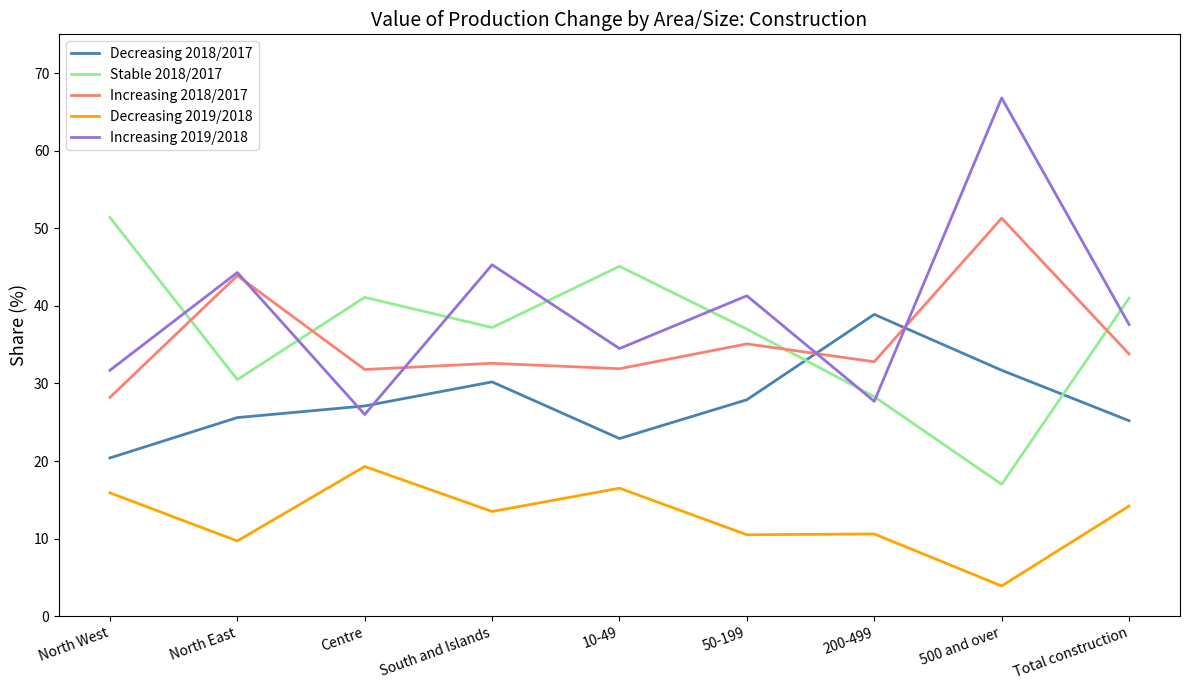

Is this an area chart (filled region under the line)?

No